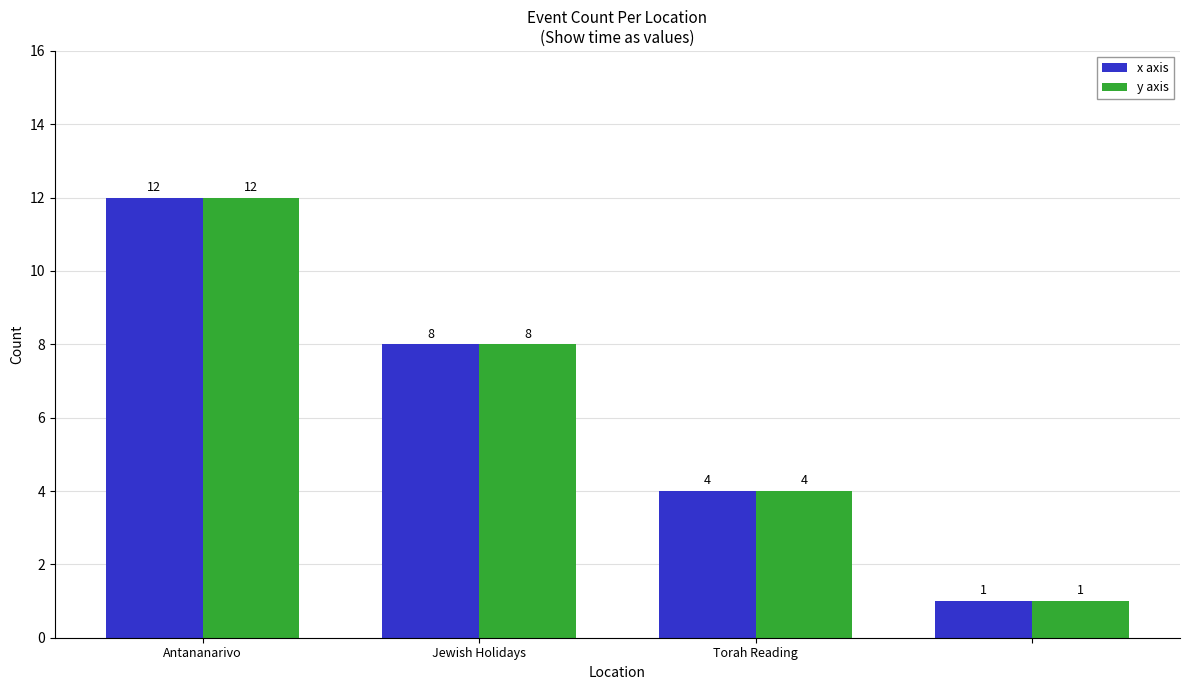

Reading left to right, what are all the values shown in this chart?

x axis: 12	8	4	1
y axis: 12	8	4	1